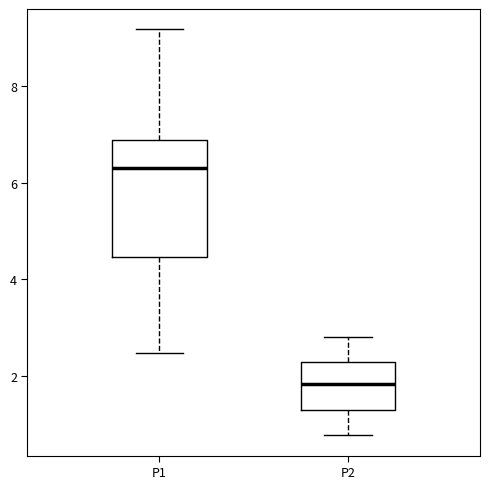

Reading left to right, transcribe this box plot: for each box, give where its median line is, the range the box spans, and where its two whiskers end, as read against the y-axis. The values are not printed on the chart, so give them approximately, as read against the axis.

P1: median 6.4, box 4.4 to 6.8, whiskers 2.4 to 9.2
P2: median 1.8, box 1.2 to 2.2, whiskers 0.8 to 2.8